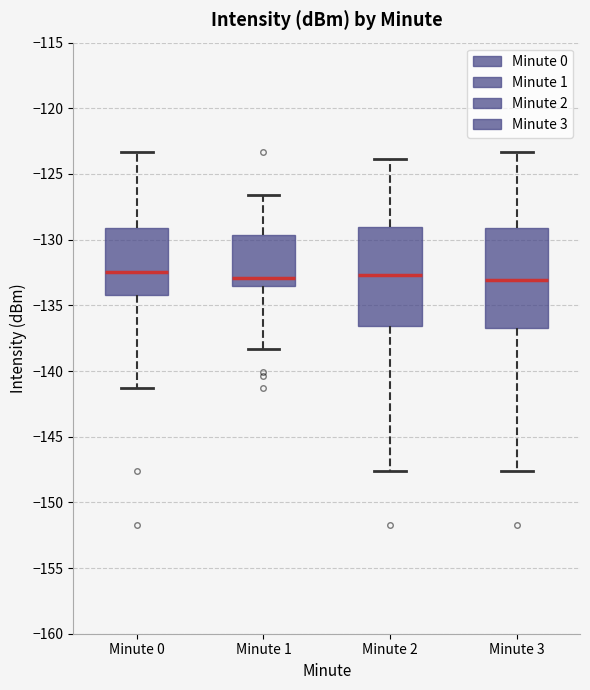

Reading left to right, read every box against the y-axis: the position of its median line, the range the box covers, and the ends of its whiskers. The values are not printed on the chart, so give them approximately, as read against the axis.

Minute 0: median -132.5, box -134.0 to -129.0, whiskers -141.5 to -123.5
Minute 1: median -133.0, box -133.5 to -129.5, whiskers -138.5 to -126.5
Minute 2: median -132.5, box -136.5 to -129.0, whiskers -147.5 to -124.0
Minute 3: median -133.0, box -137.0 to -129.0, whiskers -147.5 to -123.5